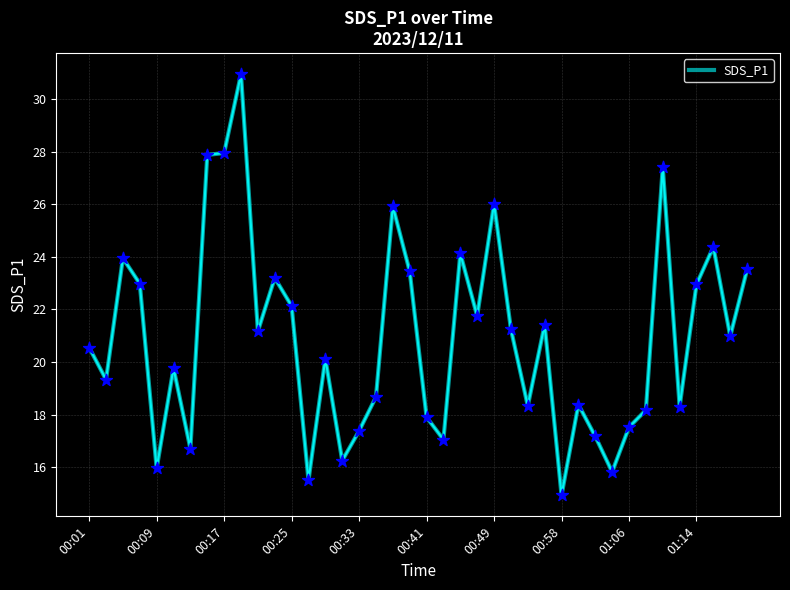

What is the minimum value shown in the chart?

14.9